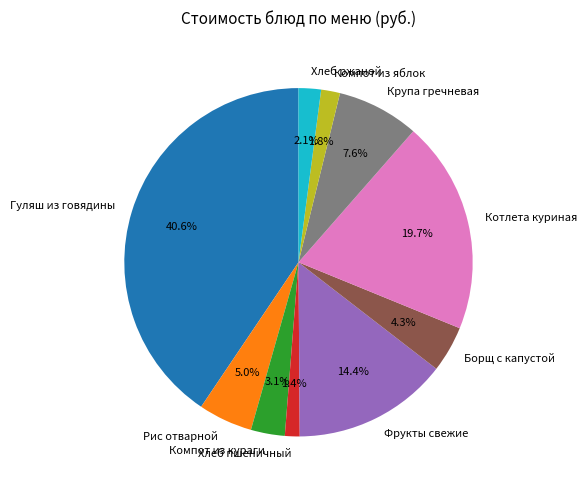

To the nearest percent, what portion does Компот из яблок represent?

2%